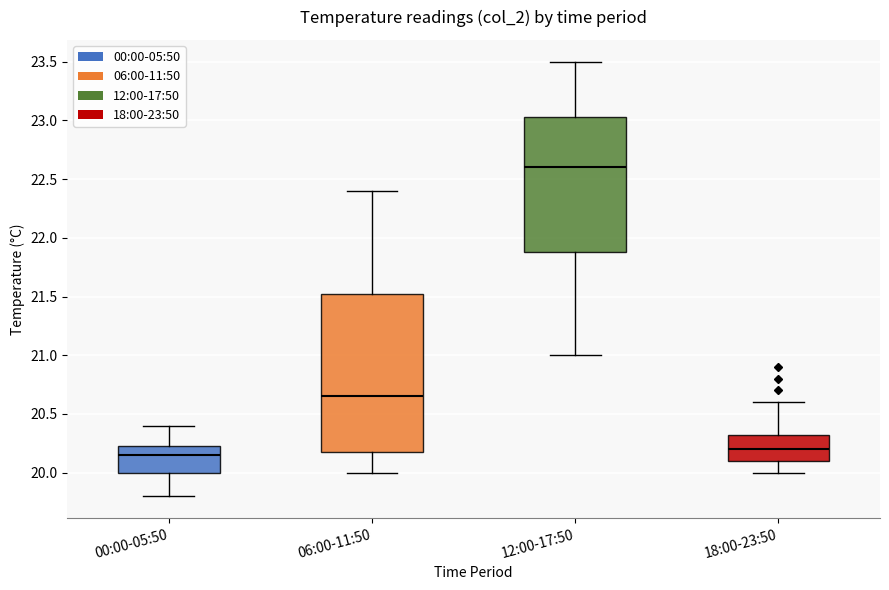

Reading left to right, read every box against the y-axis: the position of its median line, the range the box covers, and the ends of its whiskers. The values are not printed on the chart, so give them approximately, as read against the axis.

00:00-05:50: median 20.15, box 20.00 to 20.25, whiskers 19.80 to 20.40
06:00-11:50: median 20.65, box 20.20 to 21.55, whiskers 20.00 to 22.40
12:00-17:50: median 22.60, box 21.90 to 23.05, whiskers 21.00 to 23.50
18:00-23:50: median 20.20, box 20.10 to 20.35, whiskers 20.00 to 20.60